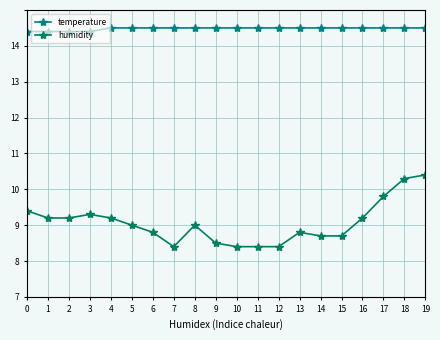

Is this an area chart (filled region under the line)?

No